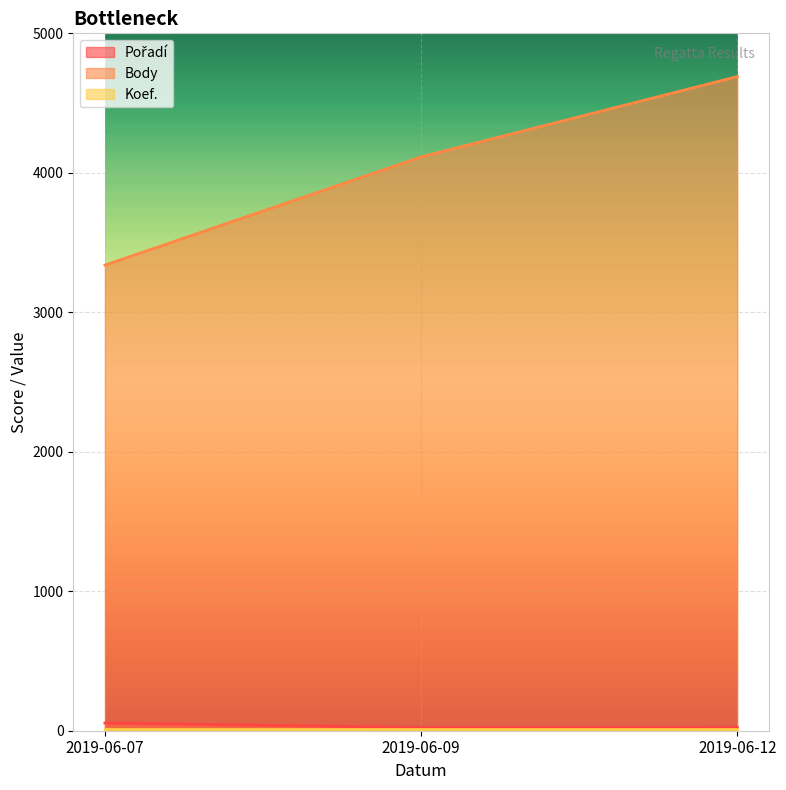

At which label is Pořadí closest to 39?

2019-06-12